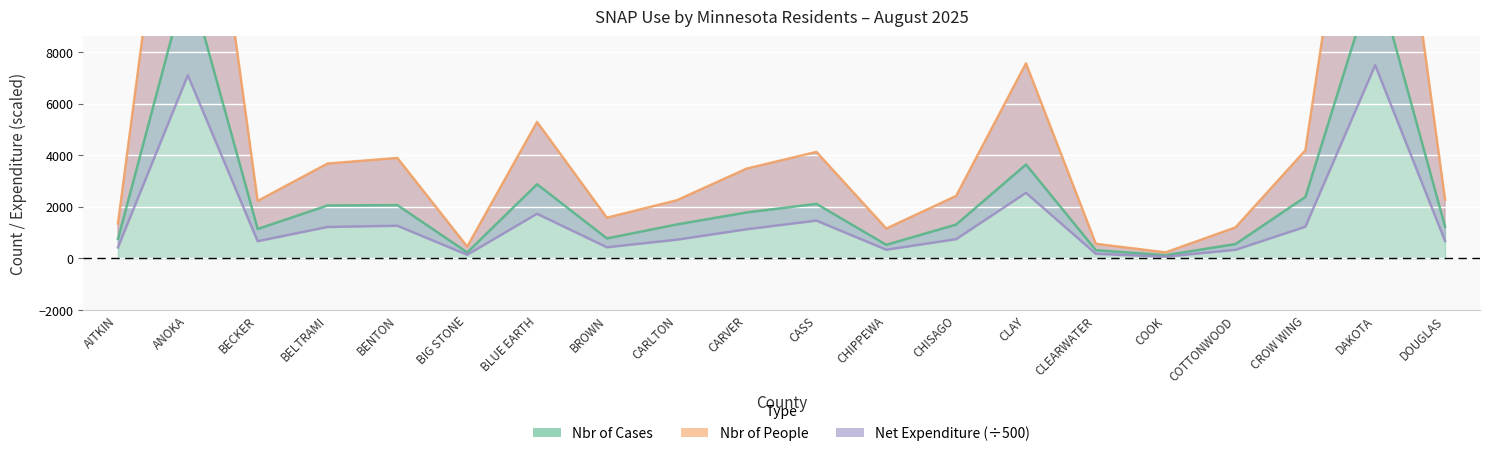

True or false: Nbr_of_Cases has a value of 1770.9 at BECKER.

False